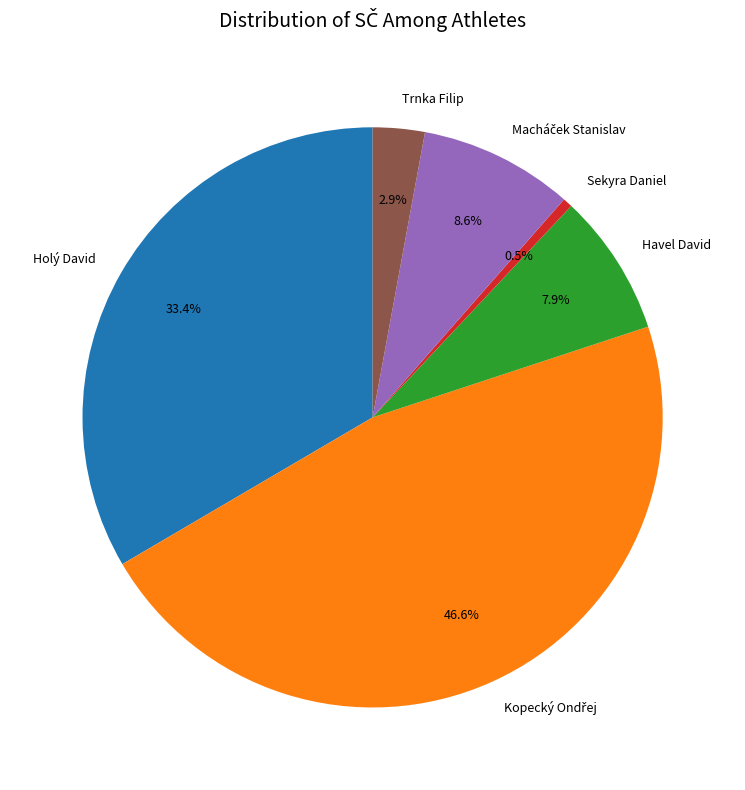

What is the smallest slice in the pie chart?

Sekyra Daniel